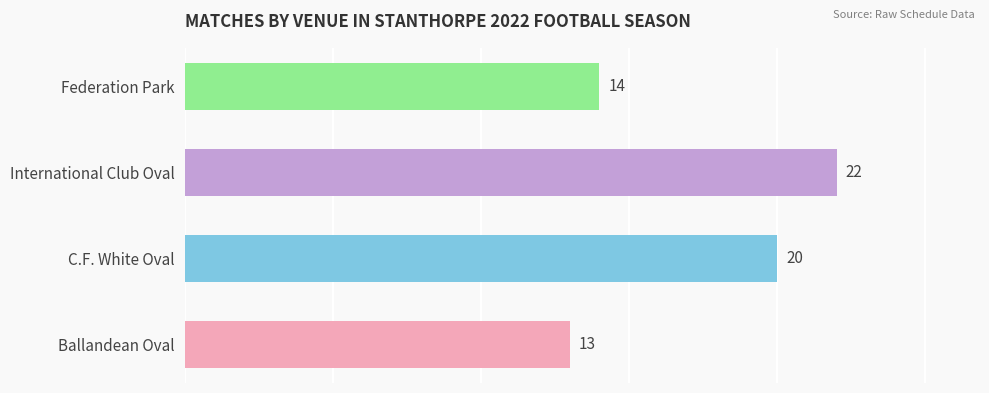

Which has a higher value, International Club Oval or Federation Park?

International Club Oval